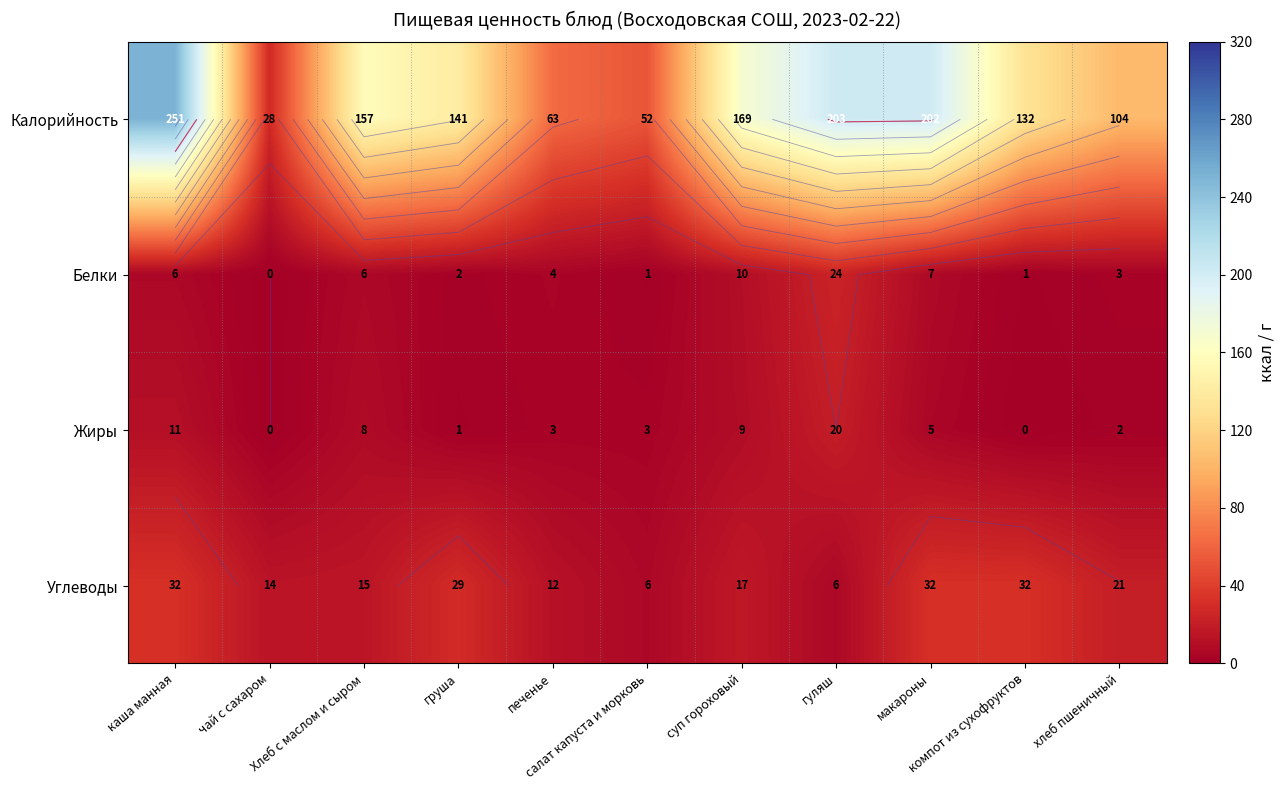

What is the sum of all Калорийность values?

1502.0